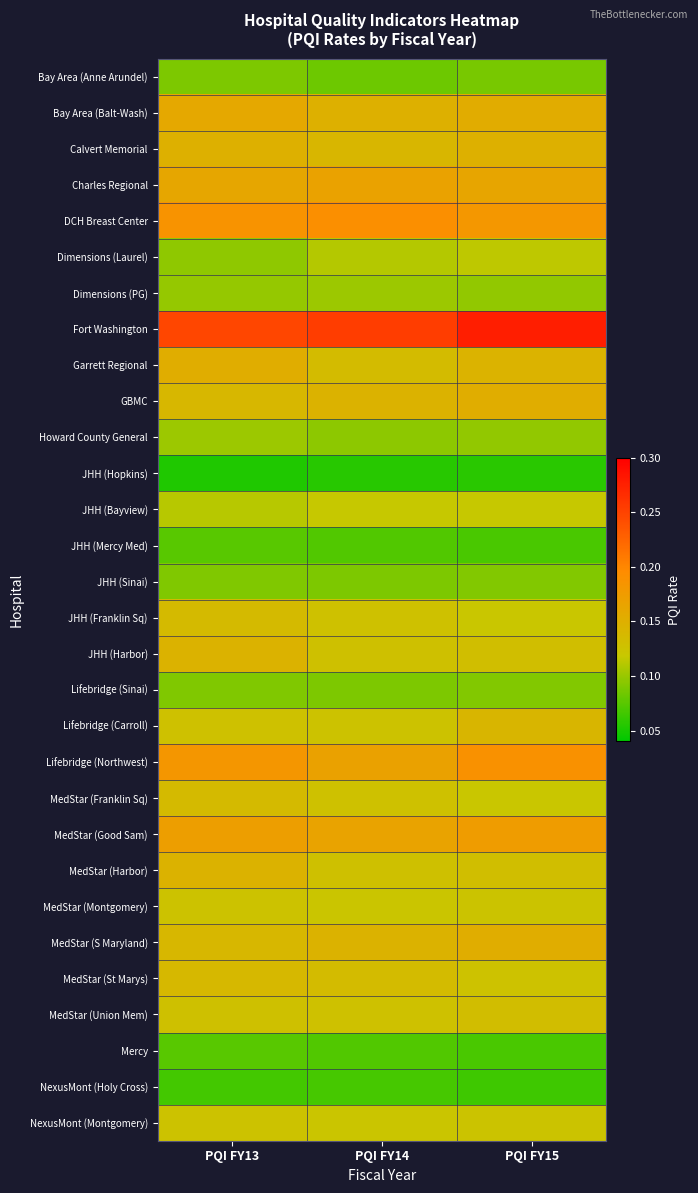

Rank the series by their maximum value, from highest to lowest.

Fort Washington, DCH Breast Center, Lifebridge (Northwest), MedStar (Good Sam), Charles Regional, Bay Area (Balt-Wash), Garrett Regional, GBMC, MedStar (S Maryland), Calvert Memorial, JHH (Harbor), MedStar (Harbor), Lifebridge (Carroll), MedStar (St Marys), JHH (Franklin Sq), MedStar (Franklin Sq), MedStar (Union Mem), MedStar (Montgomery), NexusMont (Montgomery), JHH (Bayview), Dimensions (Laurel), Dimensions (PG), Howard County General, JHH (Sinai), Lifebridge (Sinai), Bay Area (Anne Arundel), JHH (Mercy Med), Mercy, NexusMont (Holy Cross), JHH (Hopkins)